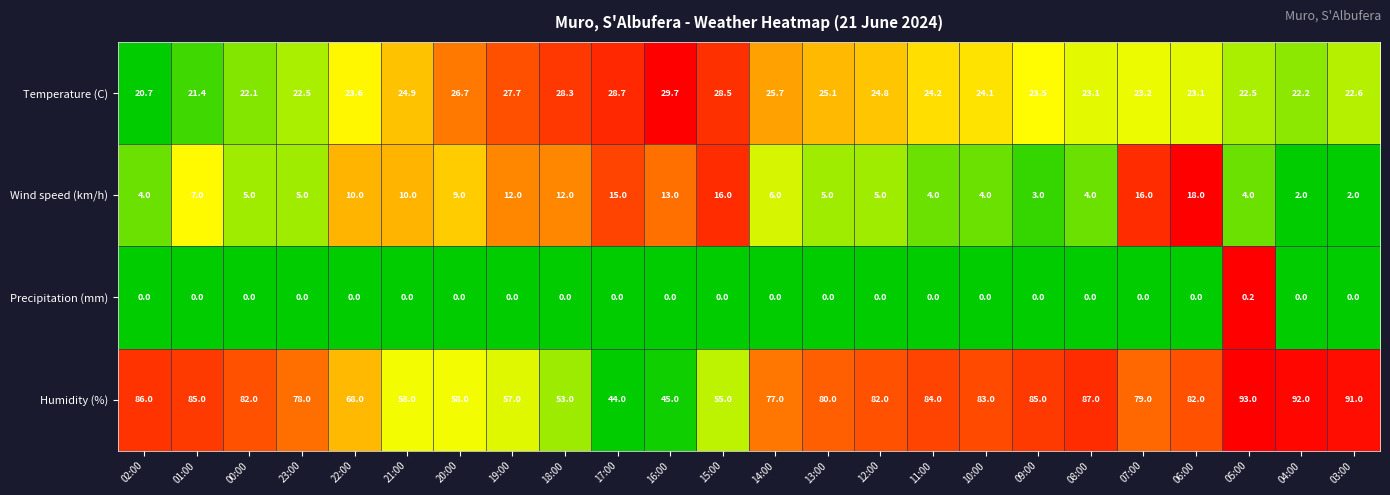

Which series has the widest spread of values?

Humidity (%)